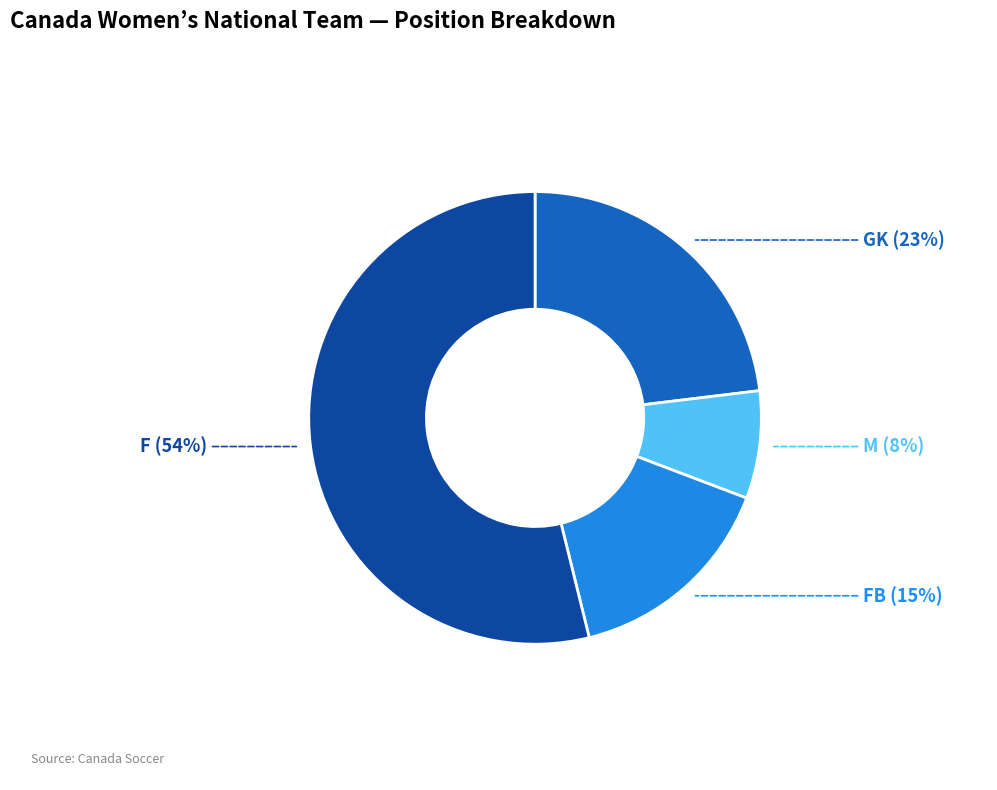

The GK slice represents 33% of the pie. True or false?

False